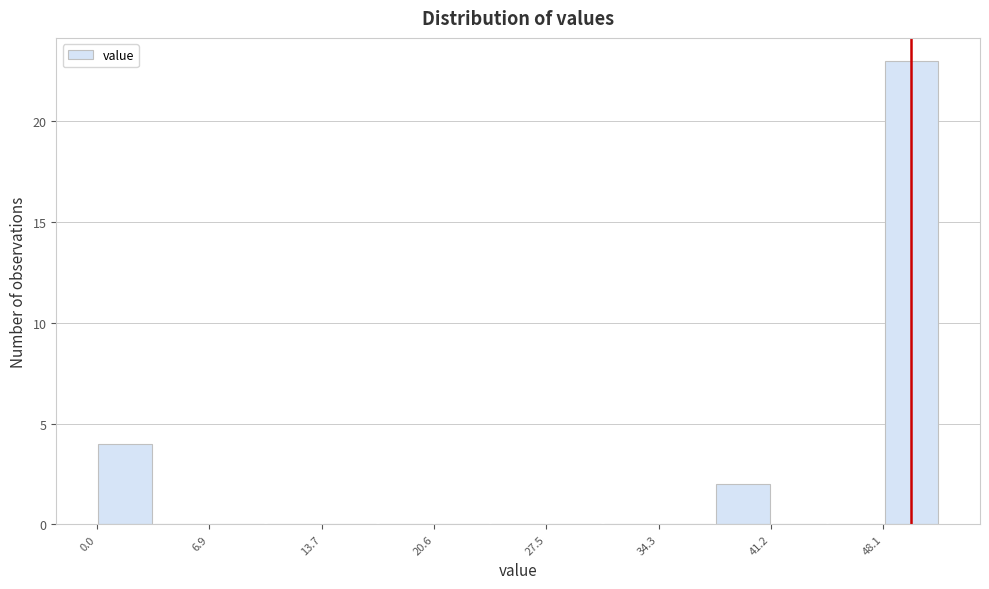

Around what value on the x-axis is the tallest bar? Give the approximate position of its centre, as read against the axis.

50